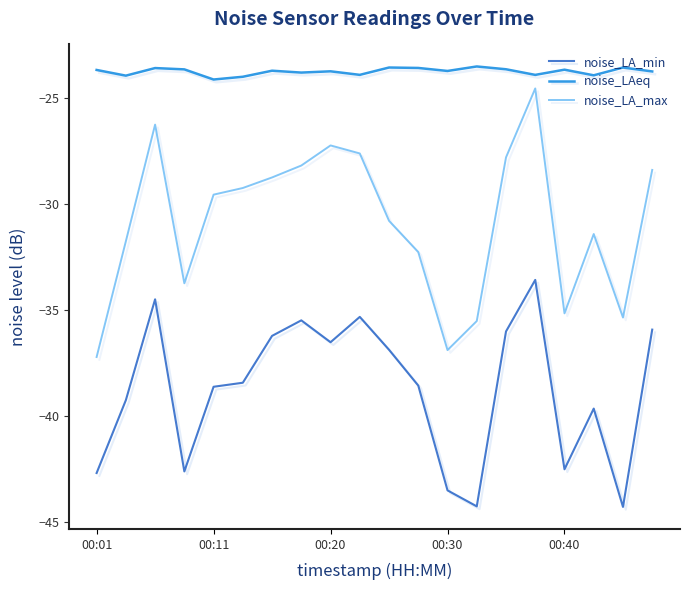

Which series has the largest total across all categories?

noise_LAeq